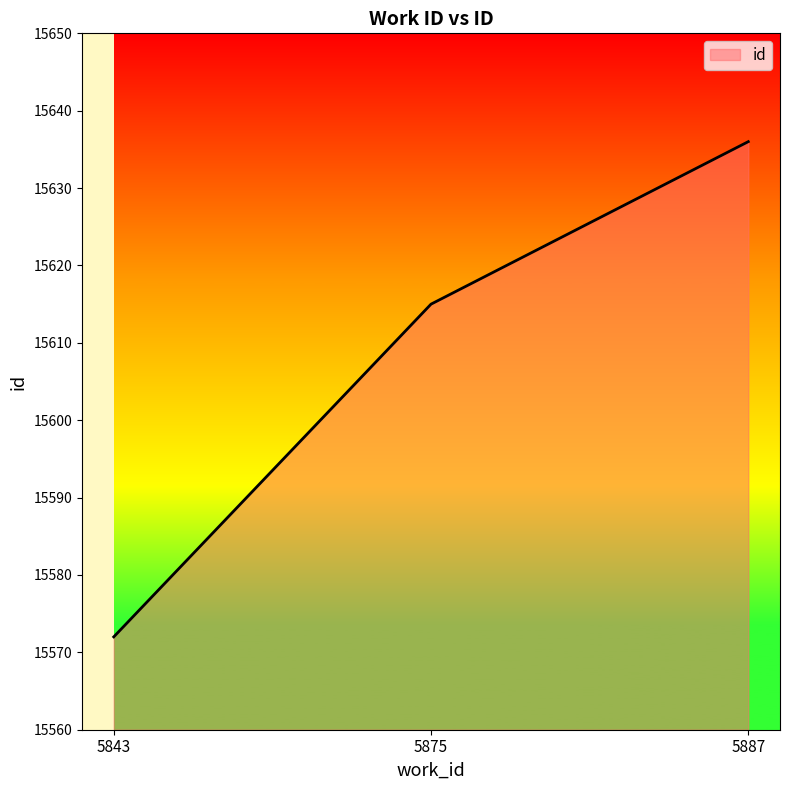

Where is the data nearest to the value 15604?

5875